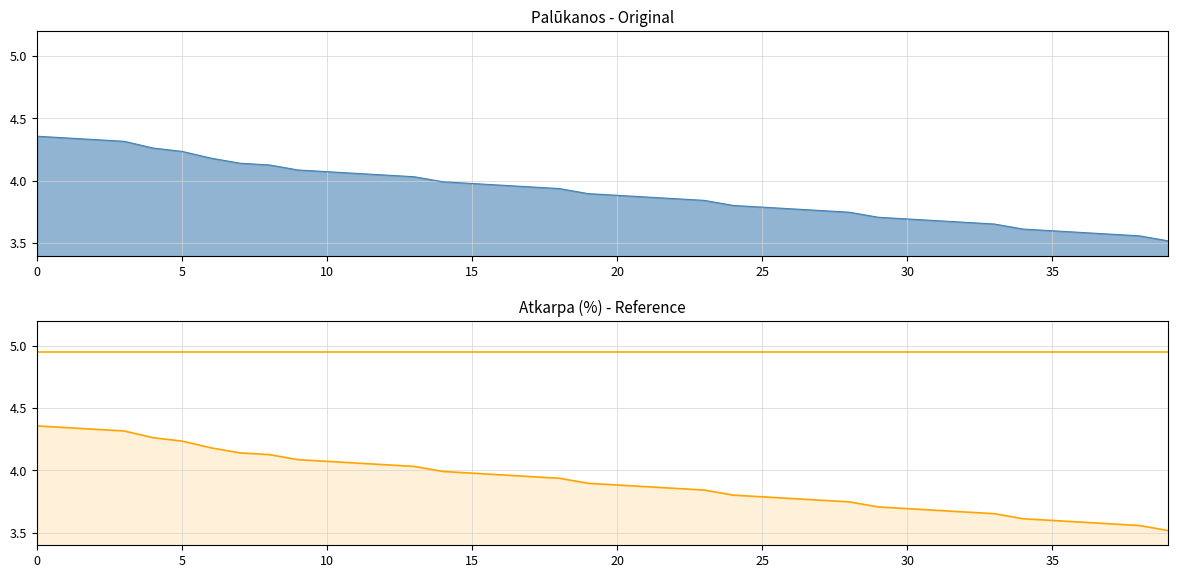

The value at 2024-11-15 is 3.7. True or false?

True